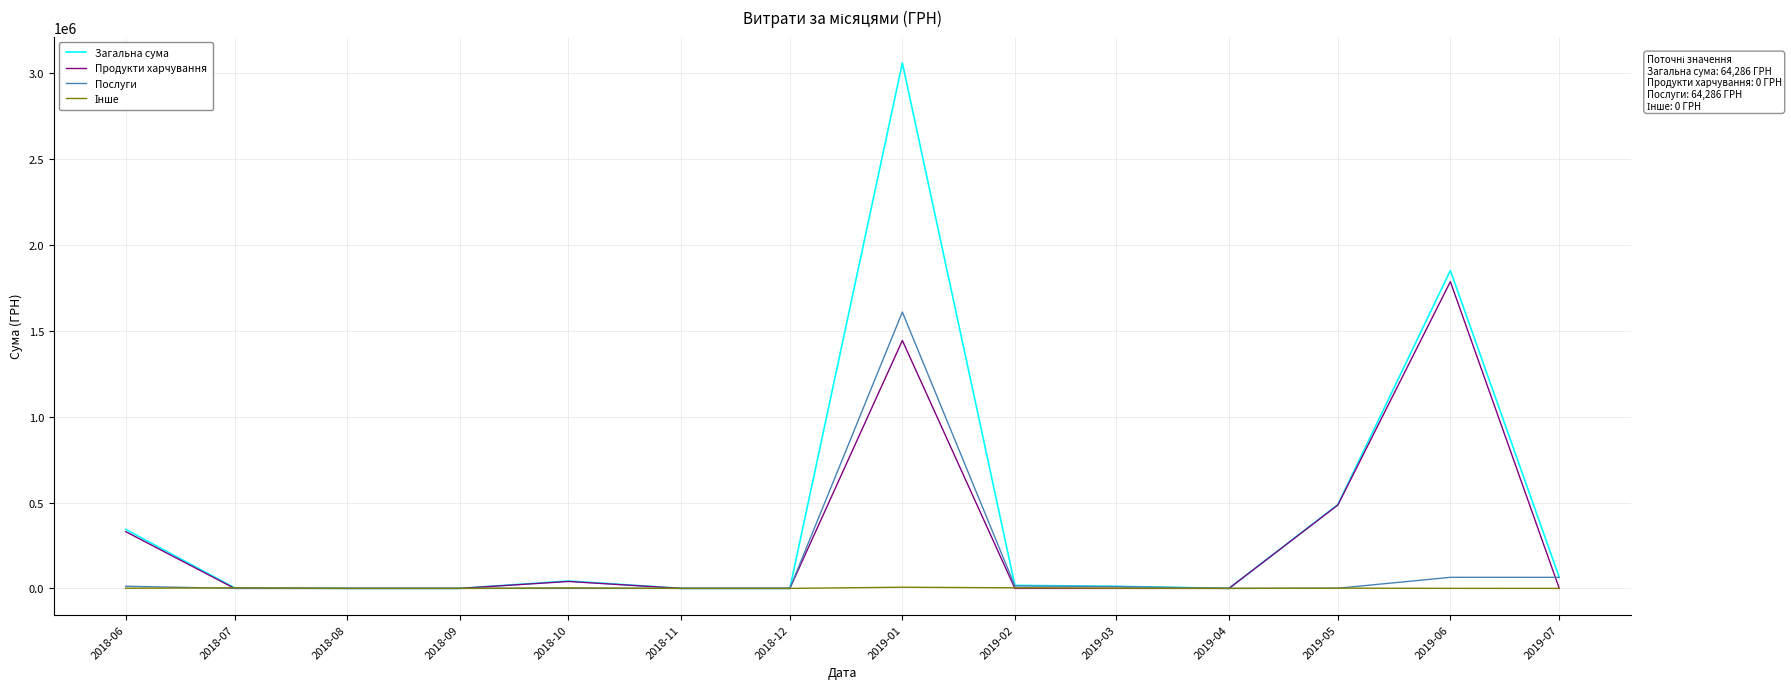

What is the maximum value shown in the chart?

3060697.6